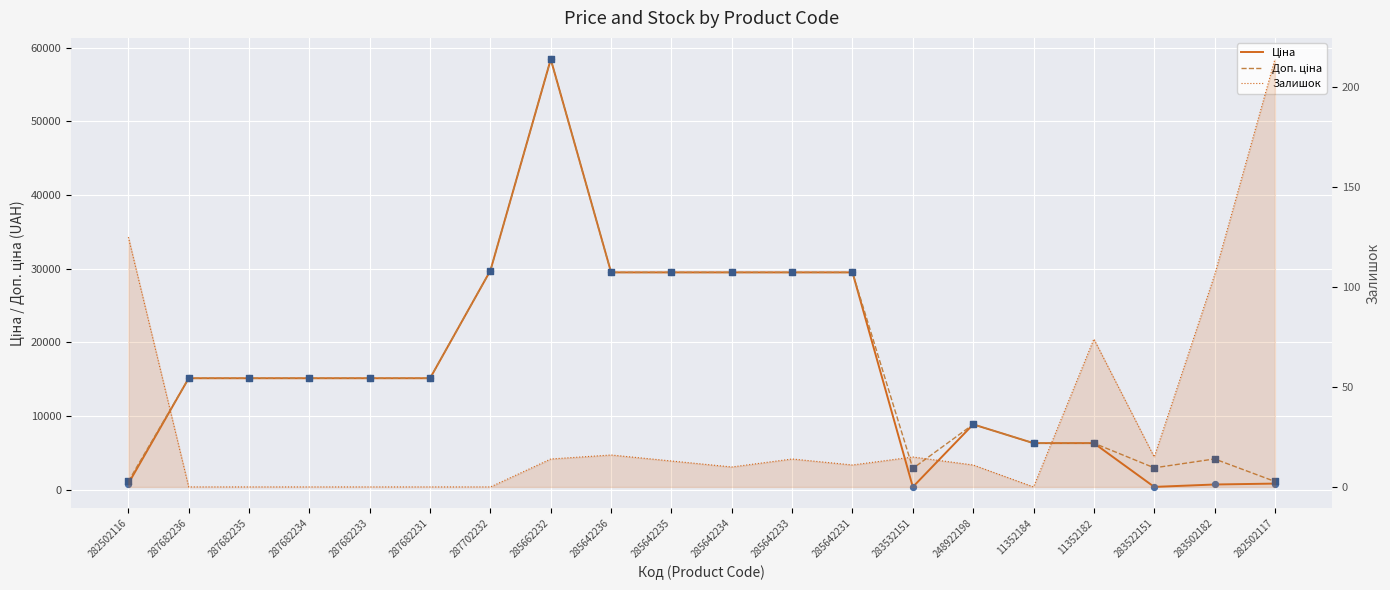

At how many categories does at least one series exceed 1456?

18